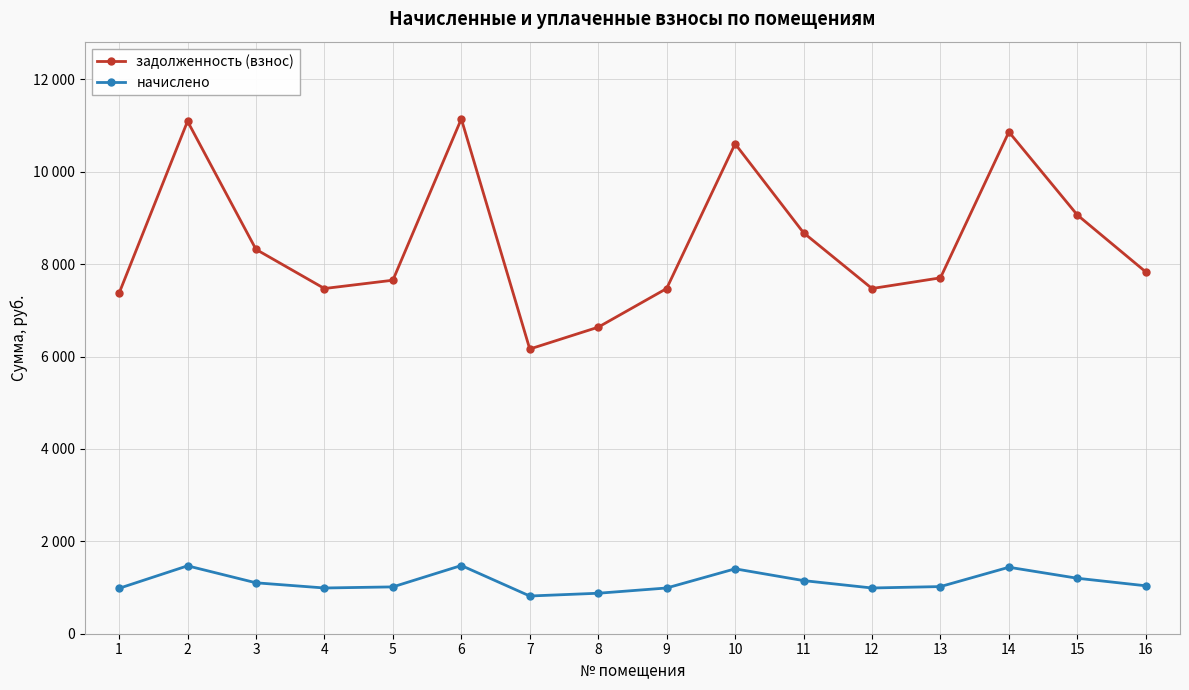

At which category is the sum across all series the highest?

6